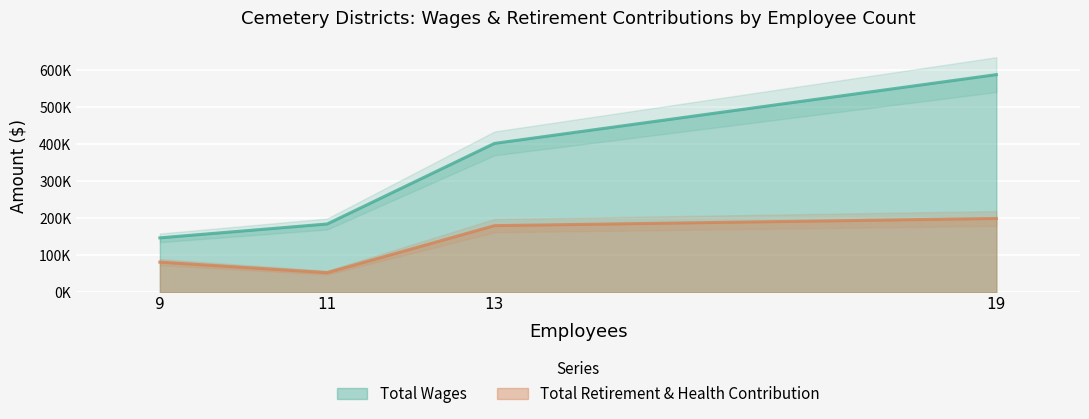

Is the value of Total Retirement & Health Contribution at 19 greater than the value of Total Wages at 19?

No